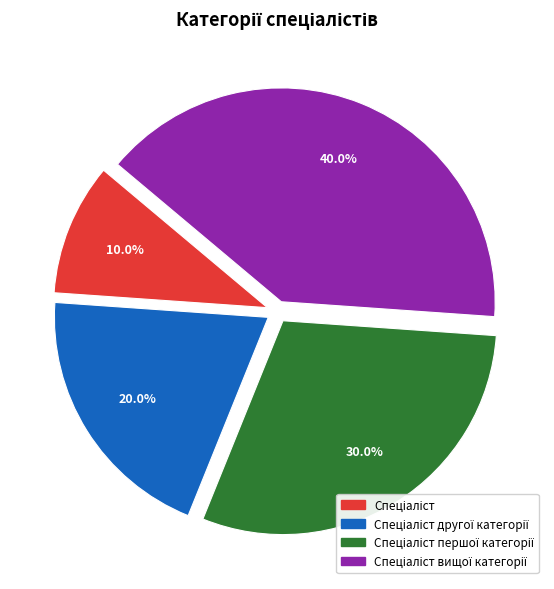

Is there any slice that represents more than half of the pie?

No